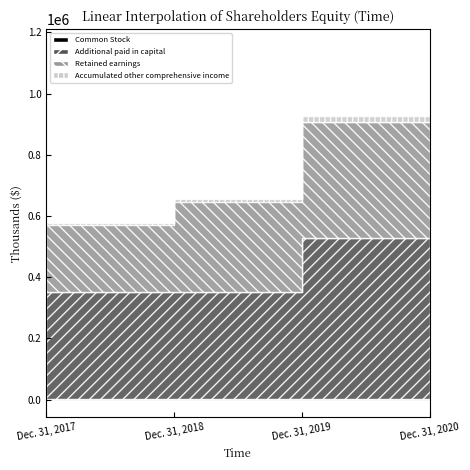

True or false: Retained earnings has a value of 104397 at Dec. 31, 2017.

False